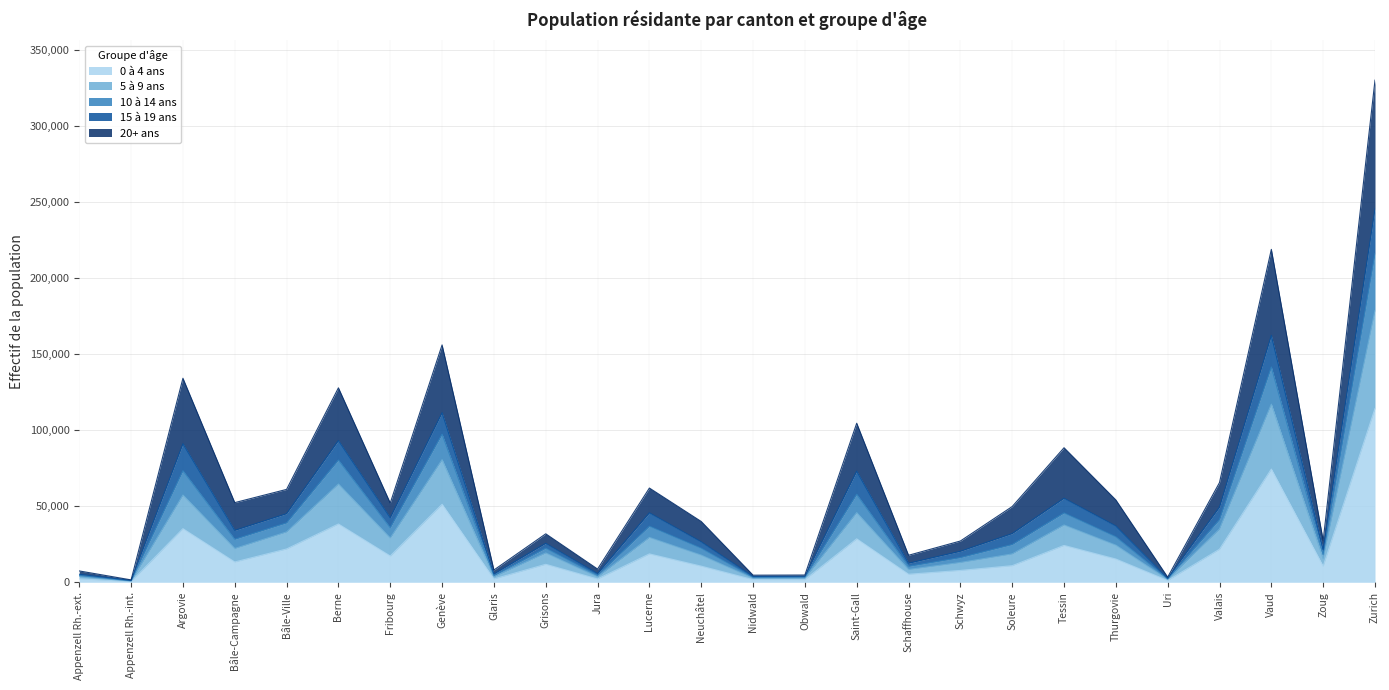

What is the total value across all series at Fribourg?

52078